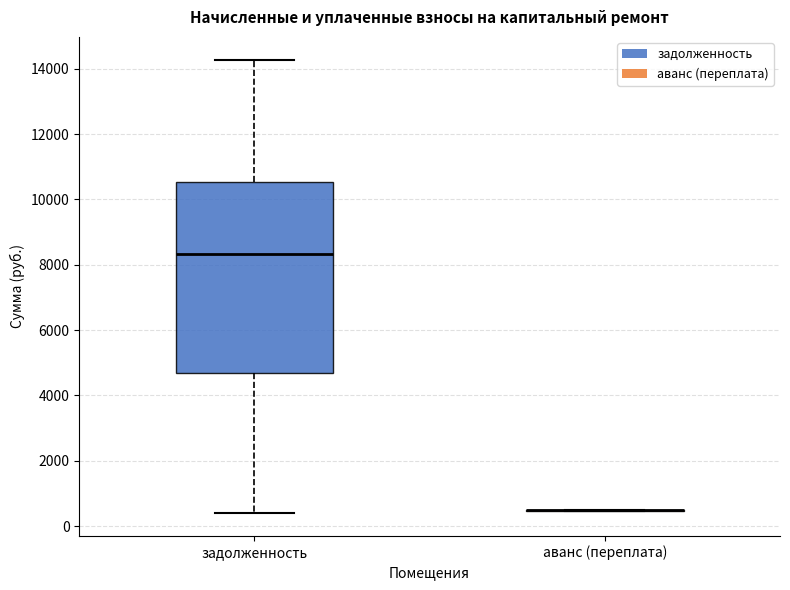

Reading left to right, read every box against the y-axis: the position of its median line, the range the box covers, and the ends of its whiskers. The values are not printed on the chart, so give them approximately, as read against the axis.

задолженность: median 8400, box 4800 to 10600, whiskers 400 to 14200
аванс (переплата): box collapsed to a line at 400, whiskers 400 to 600